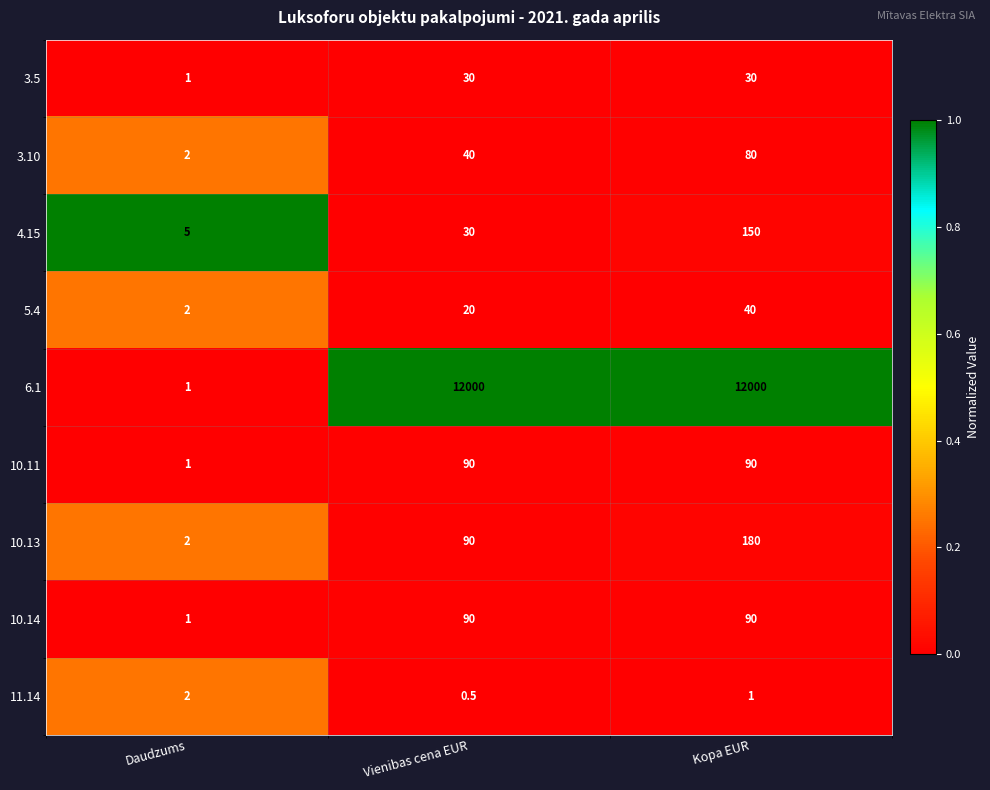

At how many categories does at least one series exceed 0?

3